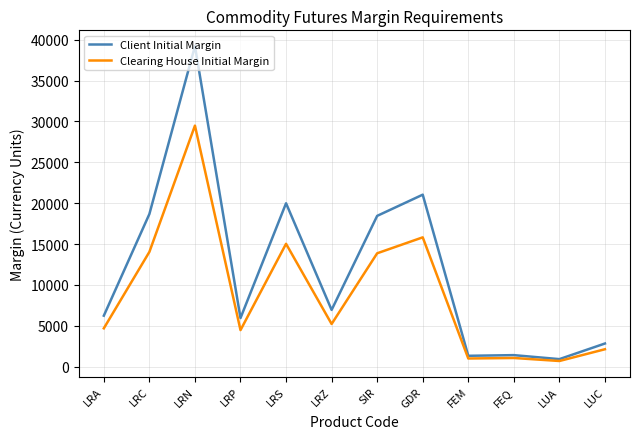

What is the average value of the Client Initial Margin series?

11915